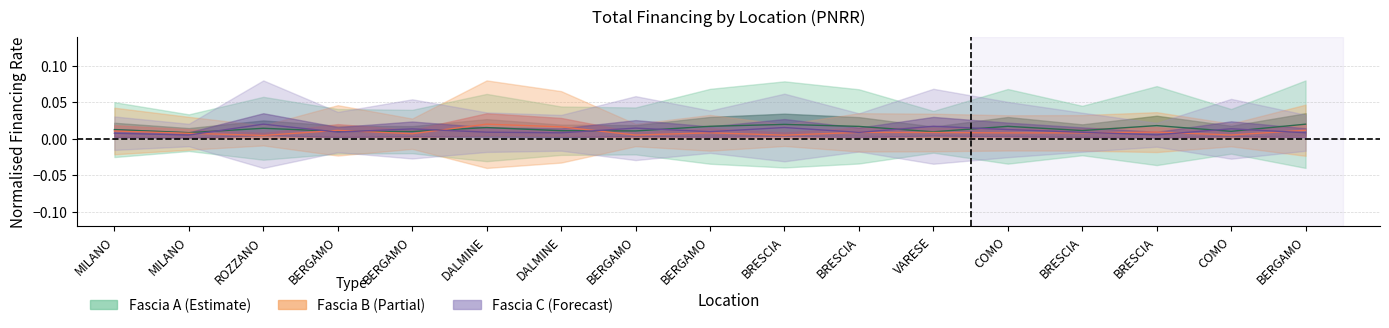

Does the chart have visible grid lines?

Yes